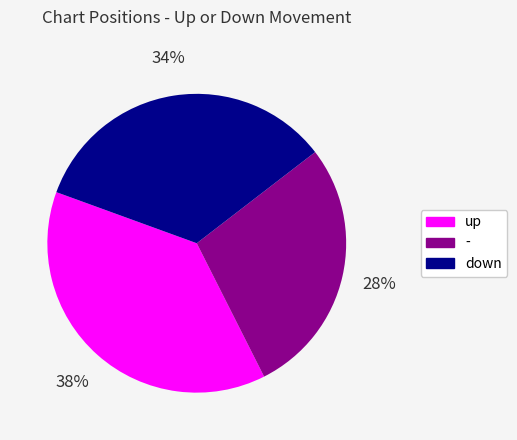

Rank the categories by value from highest to lowest.

up, down, -